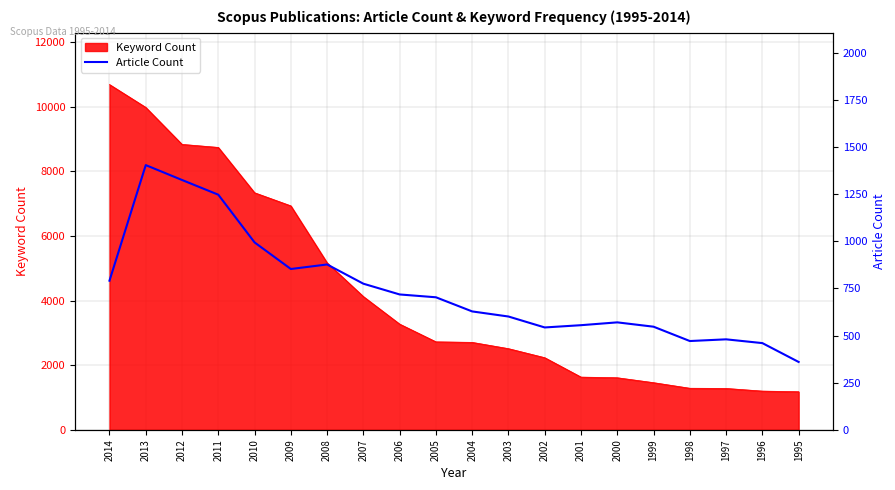

What is the value of the 17th point from the left?

471